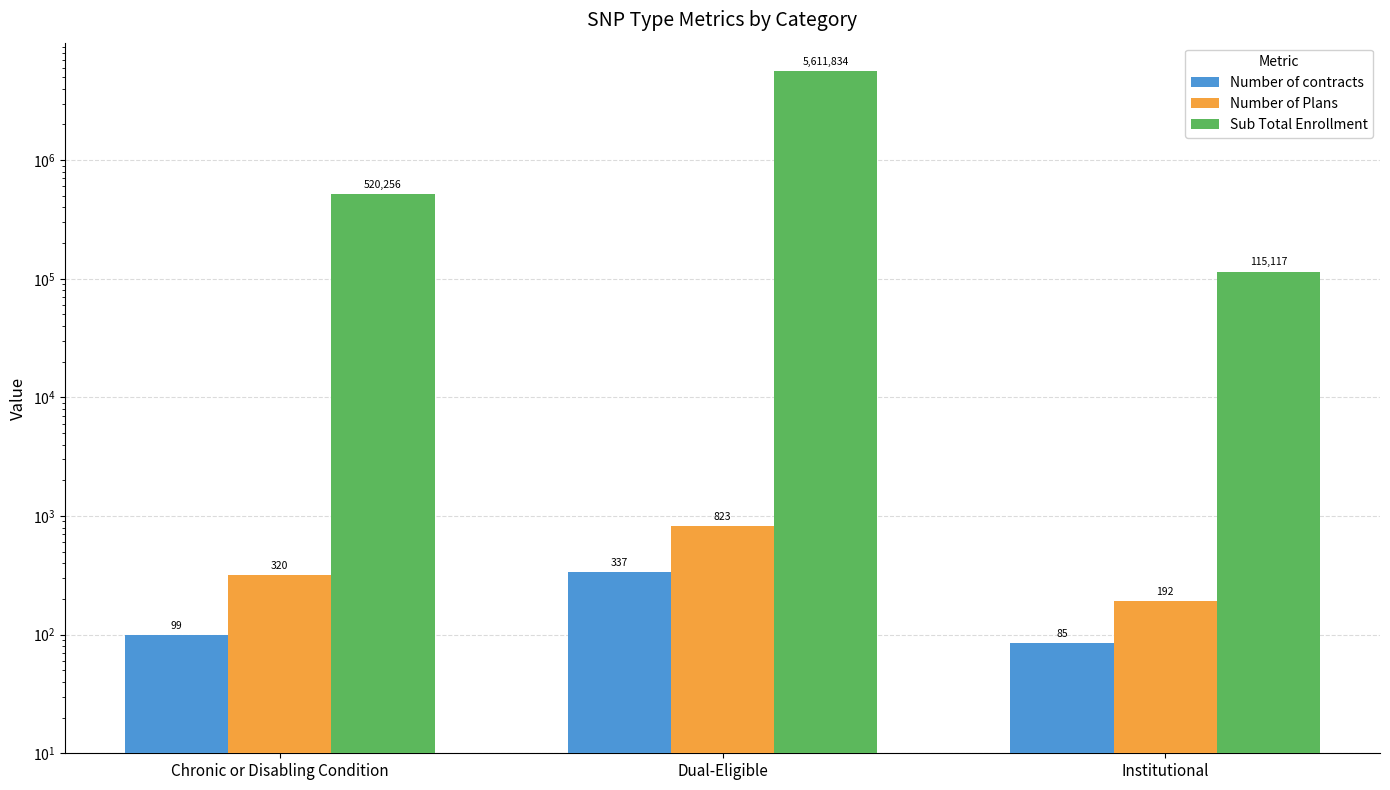

How many bars are there in each group?

3